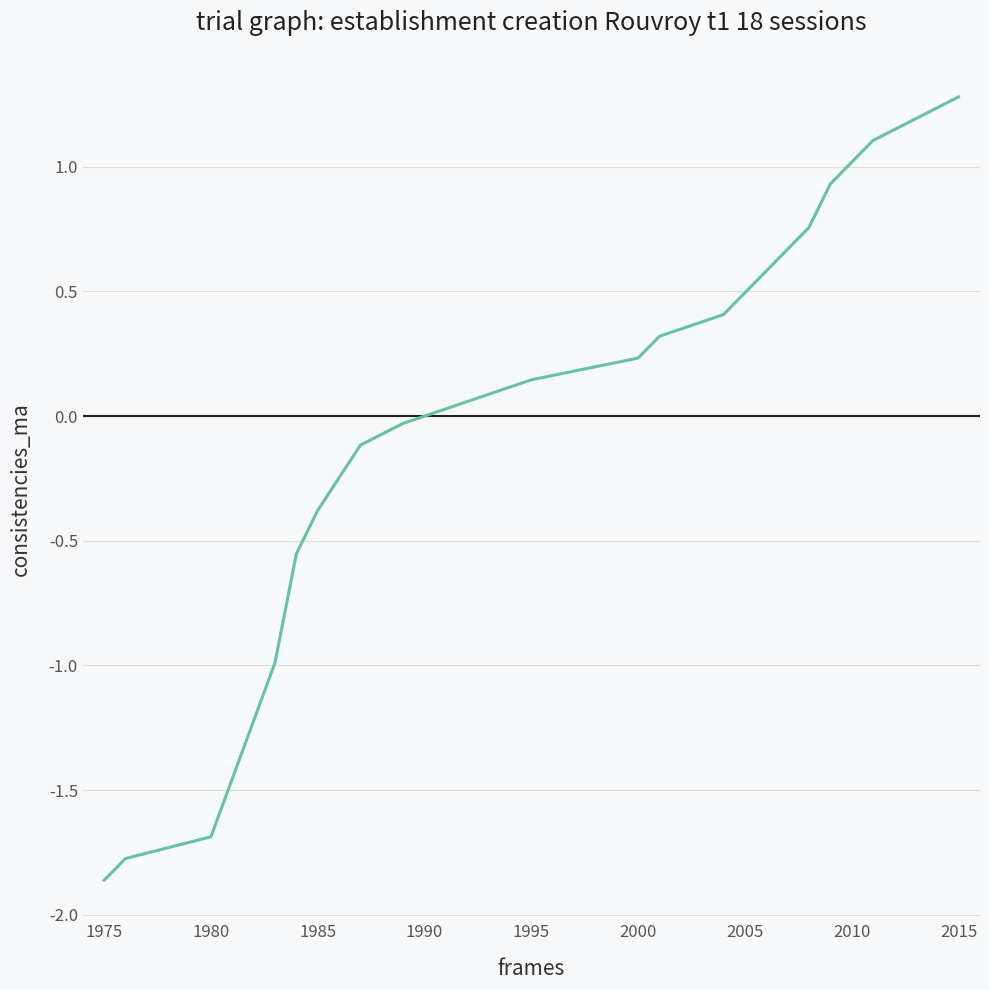

What is the maximum value shown in the chart?

1.3